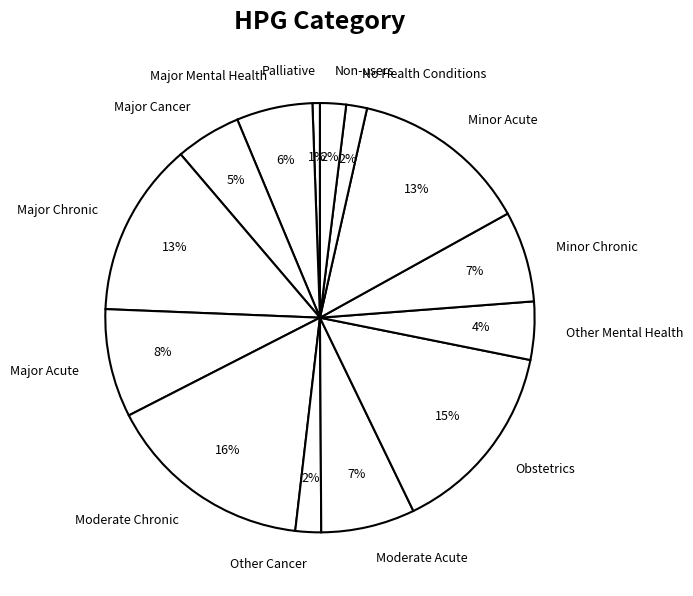

Combined, do Palliative and Minor Acute account for over 50%?

No